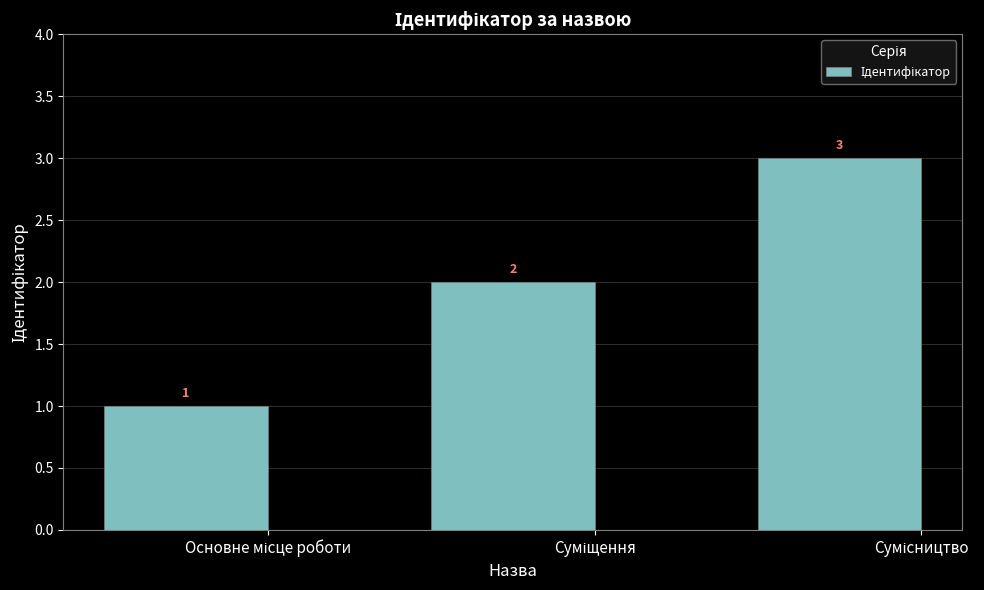

What is the value of the 1st bar from the left?

1